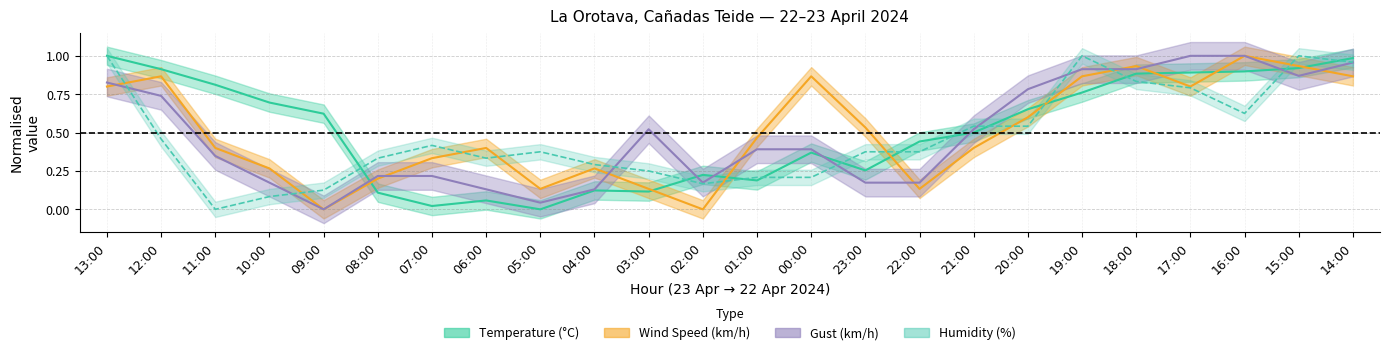

Between 03:00 and 04:00, which is larger?

04:00